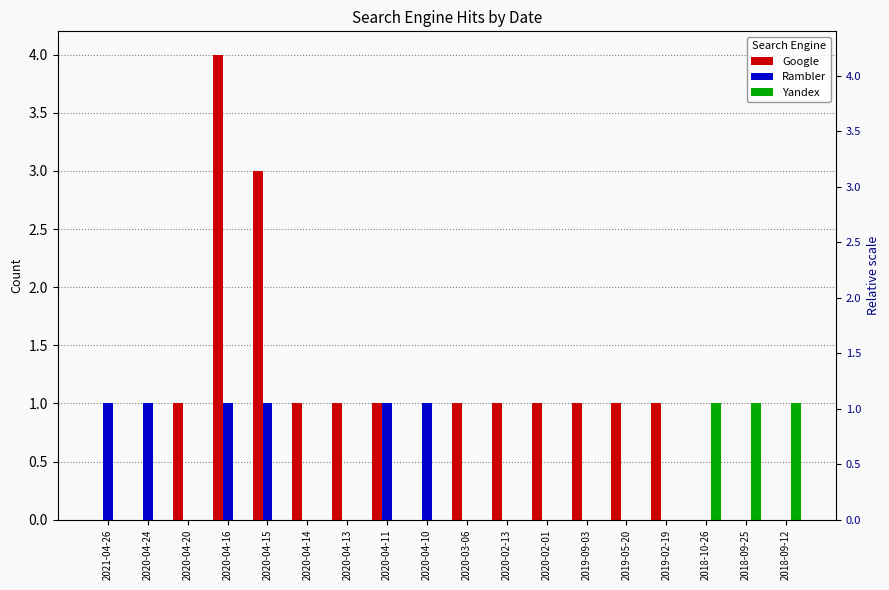

What are all the series names shown in the legend?

Google, Rambler, Yandex